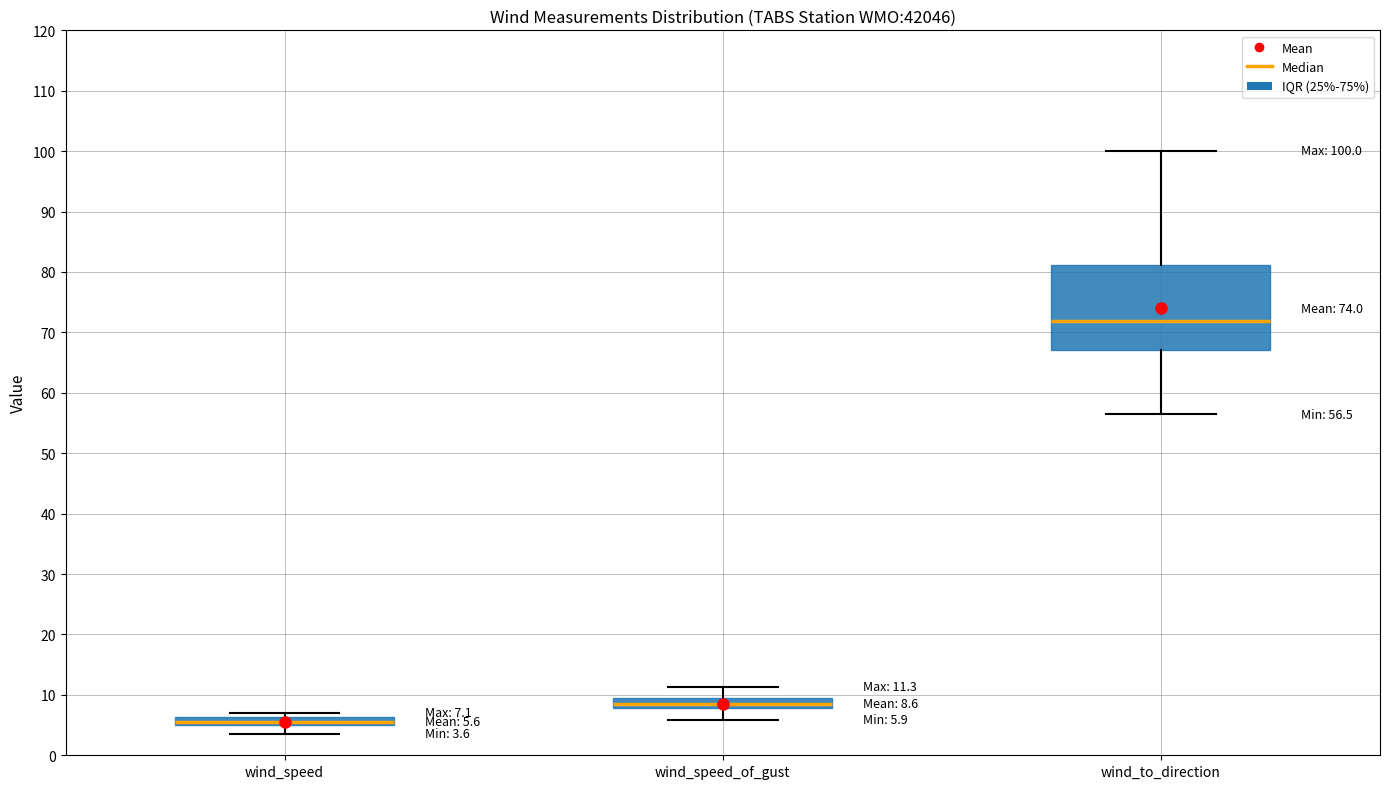

Which box's median line is the lowest?

wind_speed